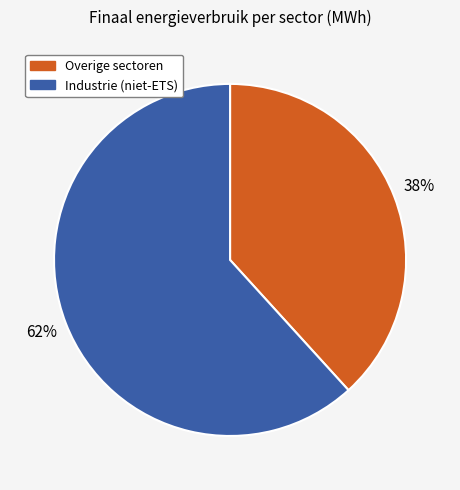

Does any single category account for the majority?

Yes